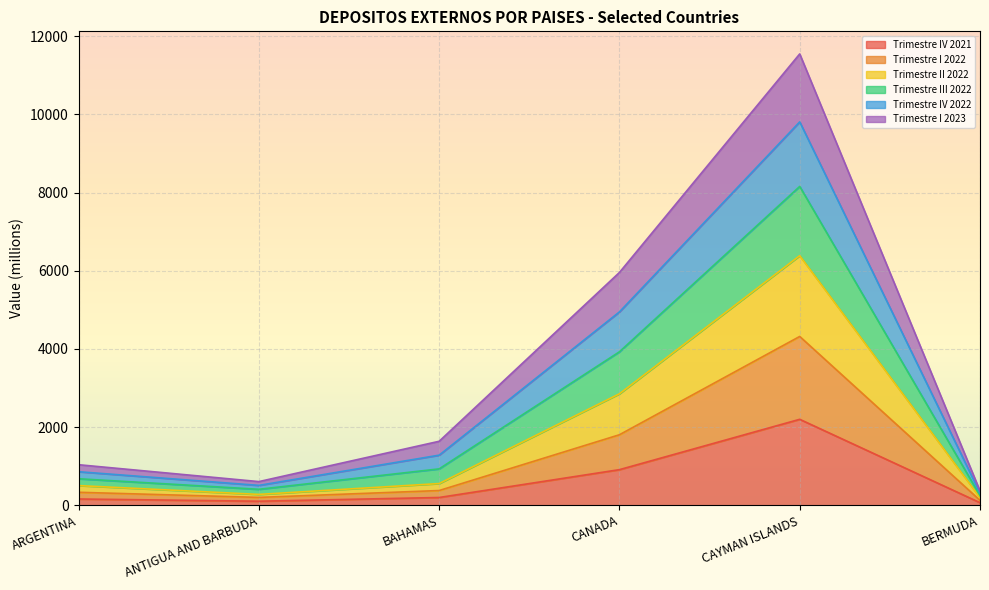

What are all the series names shown in the legend?

Trimestre IV 2021, Trimestre I 2022, Trimestre II 2022, Trimestre III 2022, Trimestre IV 2022, Trimestre I 2023